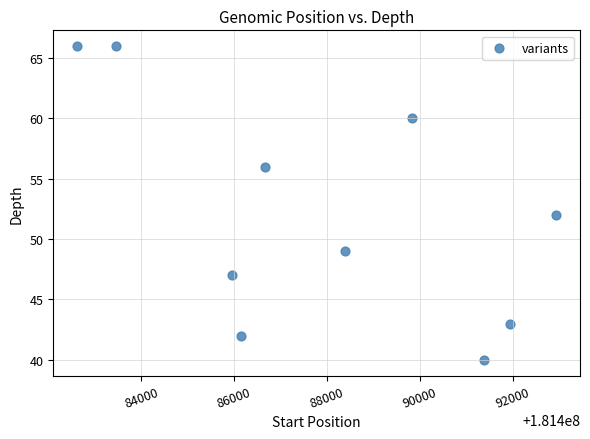

What Y value in the scatter plot is closest to 53?

52